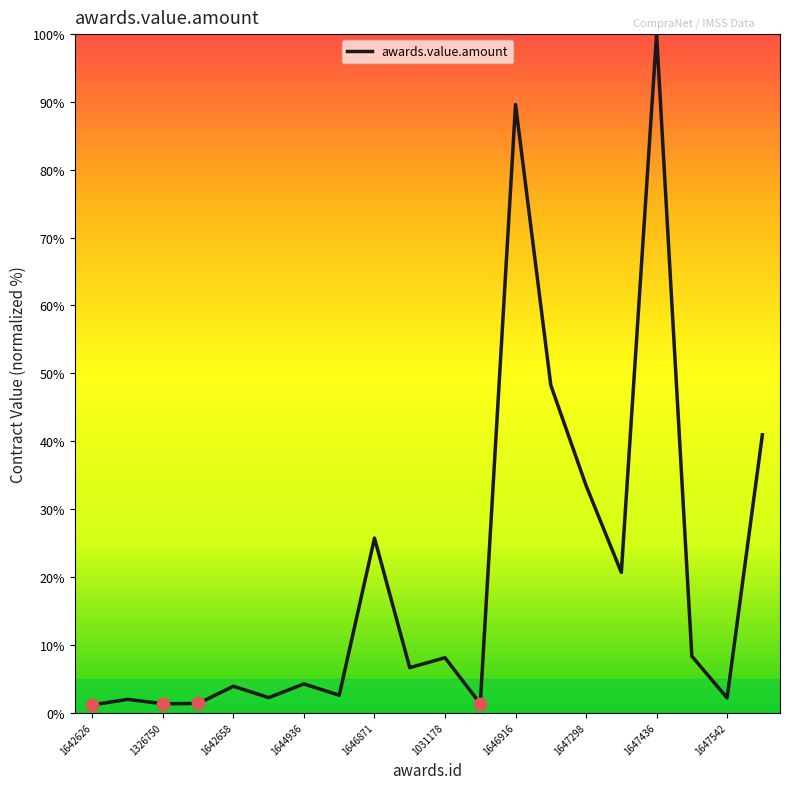

What is the difference between the maximum and minimum values?

98.9